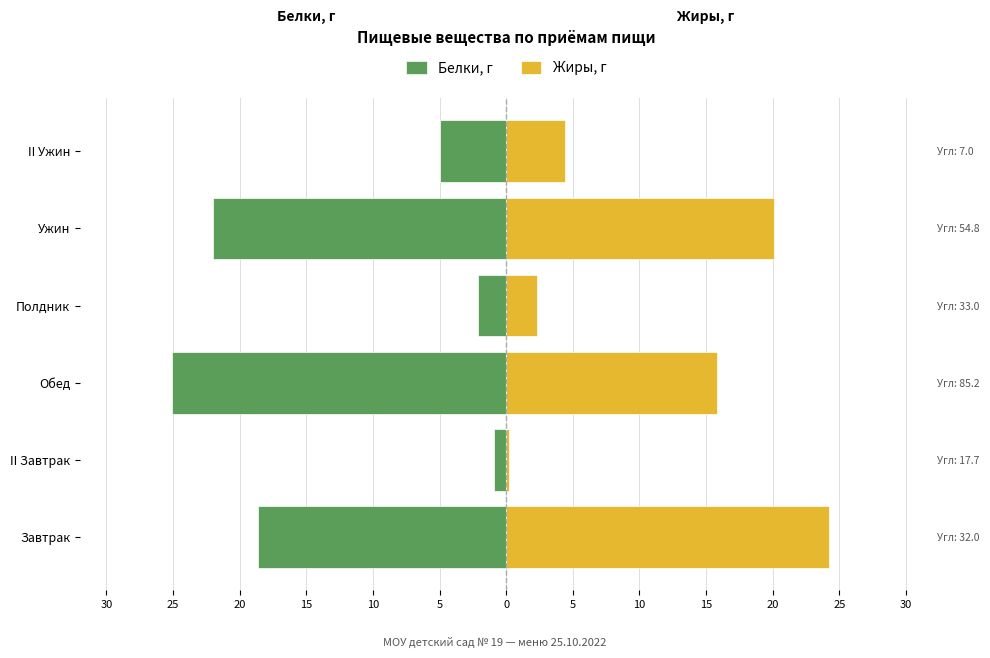

What are all the series names shown in the legend?

Белки, г, Жиры, г